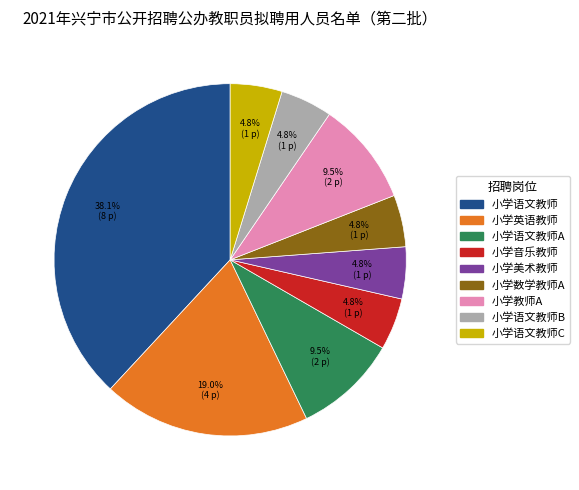

Does any single category account for the majority?

No